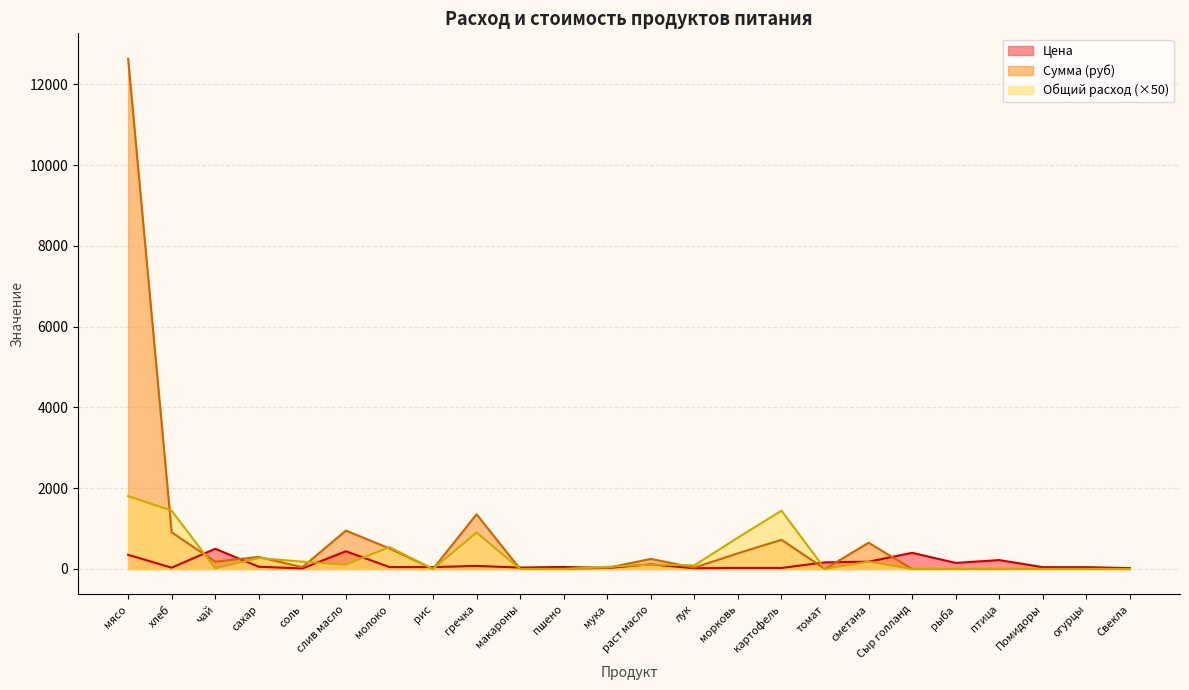

How many interior local valleys does the Общий расход series have?

5